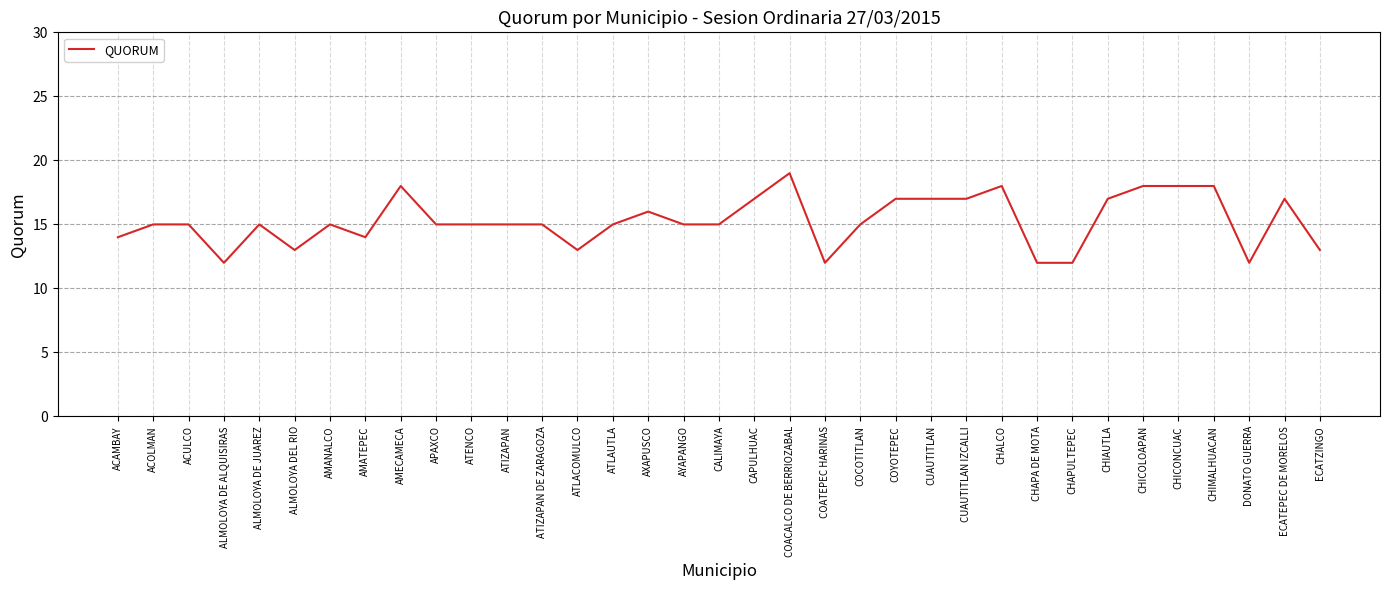

At which category does the chart reach its peak across all series?

COACALCO DE BERRIOZABAL